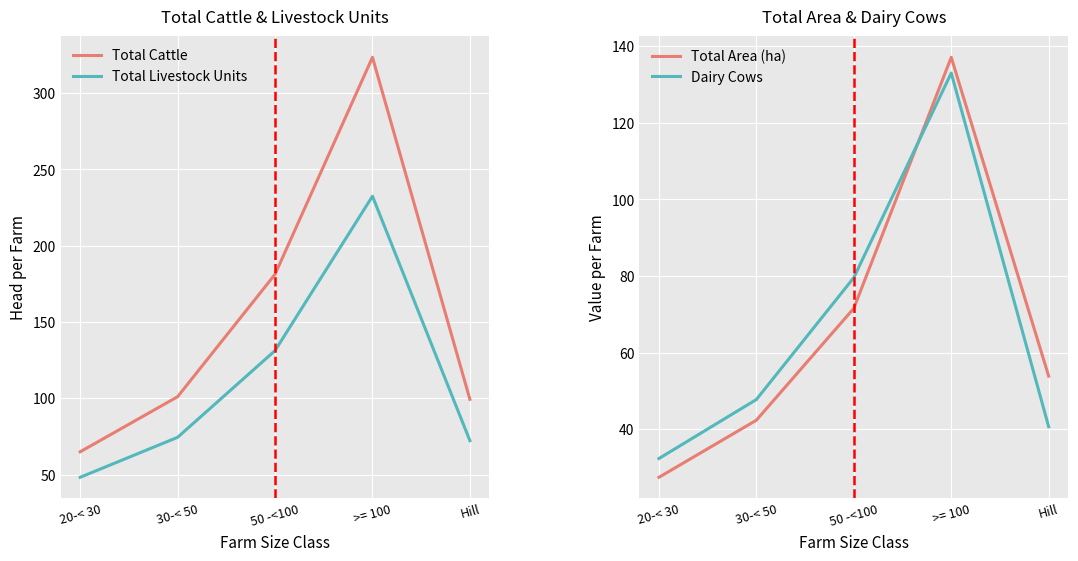

How many data points in Total Livestock Units are above 74?

3